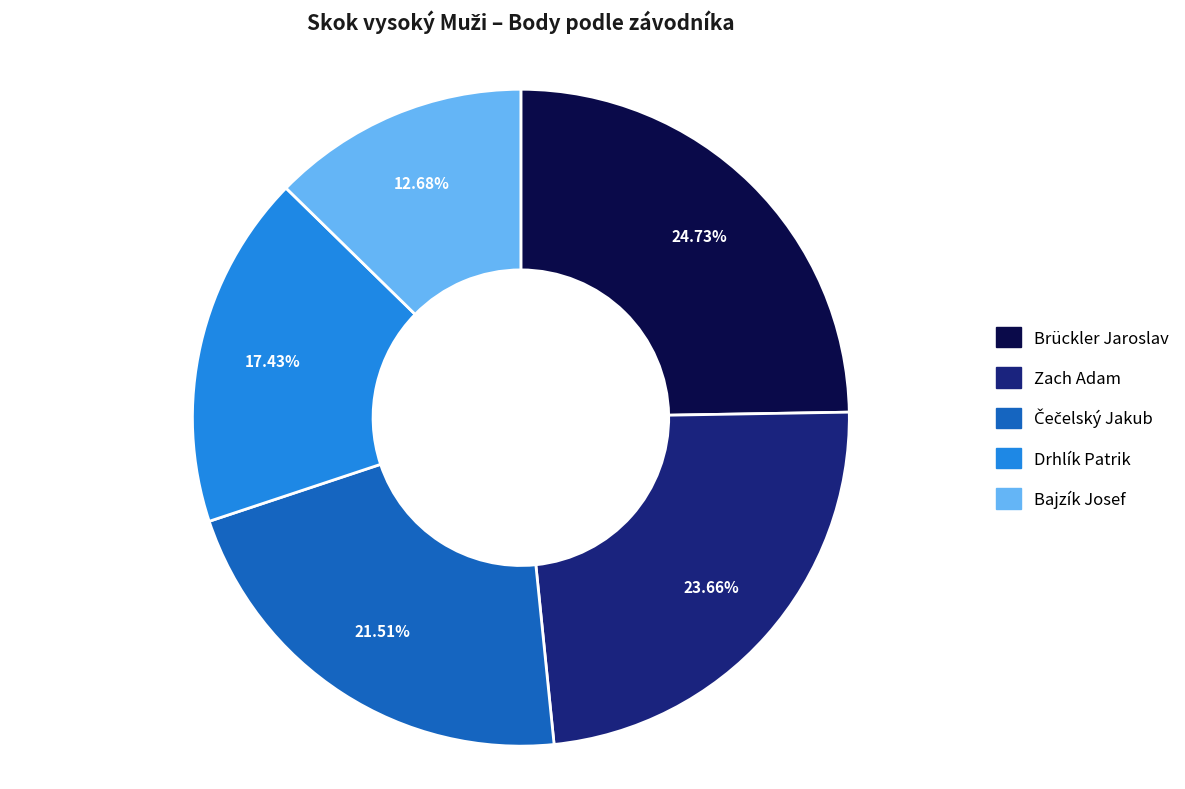

What is the total percentage of Bajzík Josef and Brückler Jaroslav?

37.4%